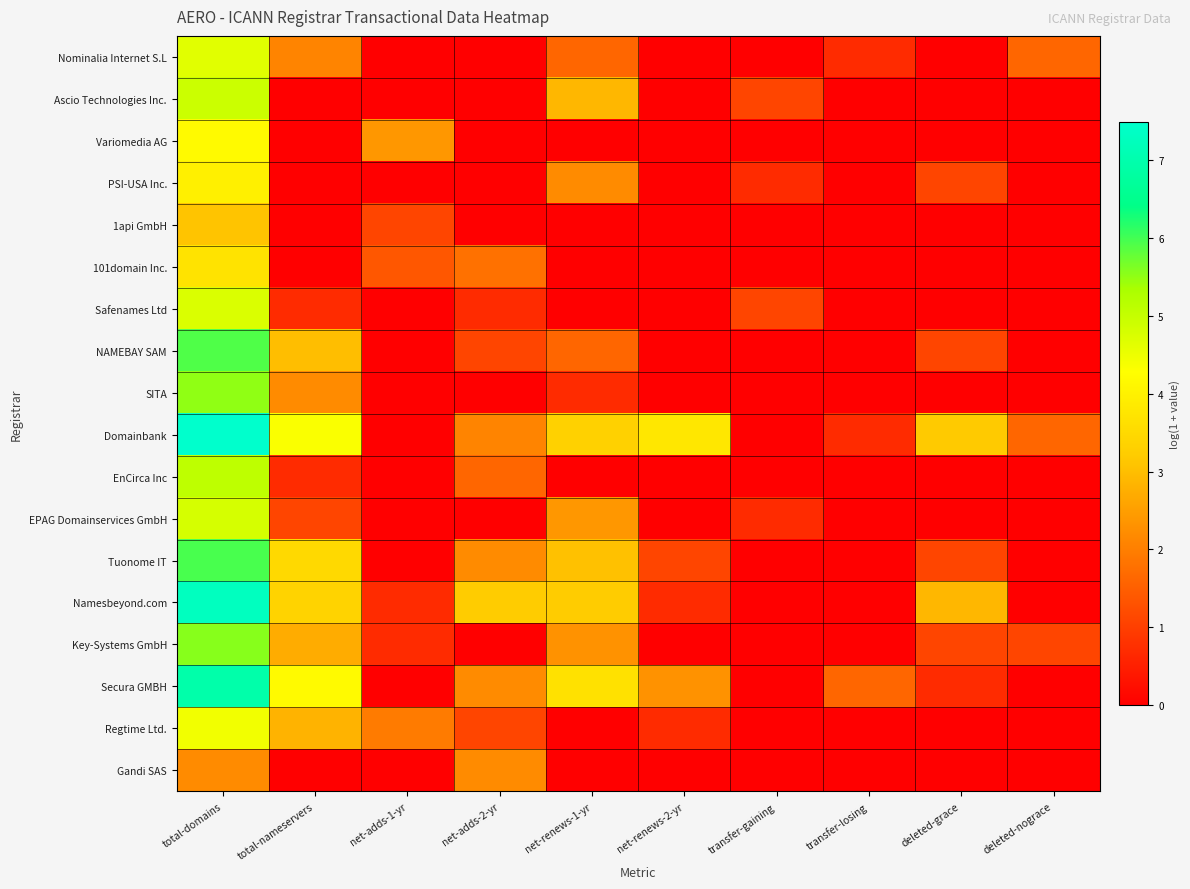

Which series has the largest range (max minus min)?

Domainbank